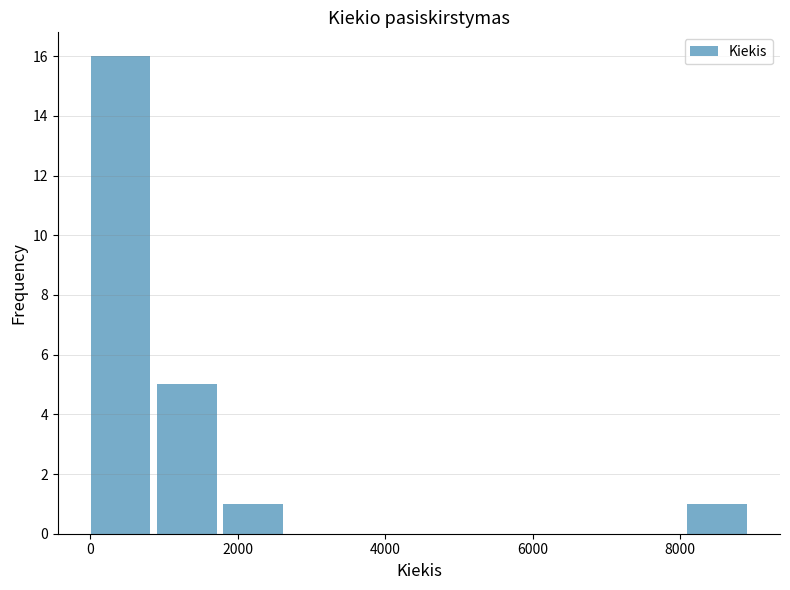

Over which range of the x-axis is the bar tallest?

0 to 1000